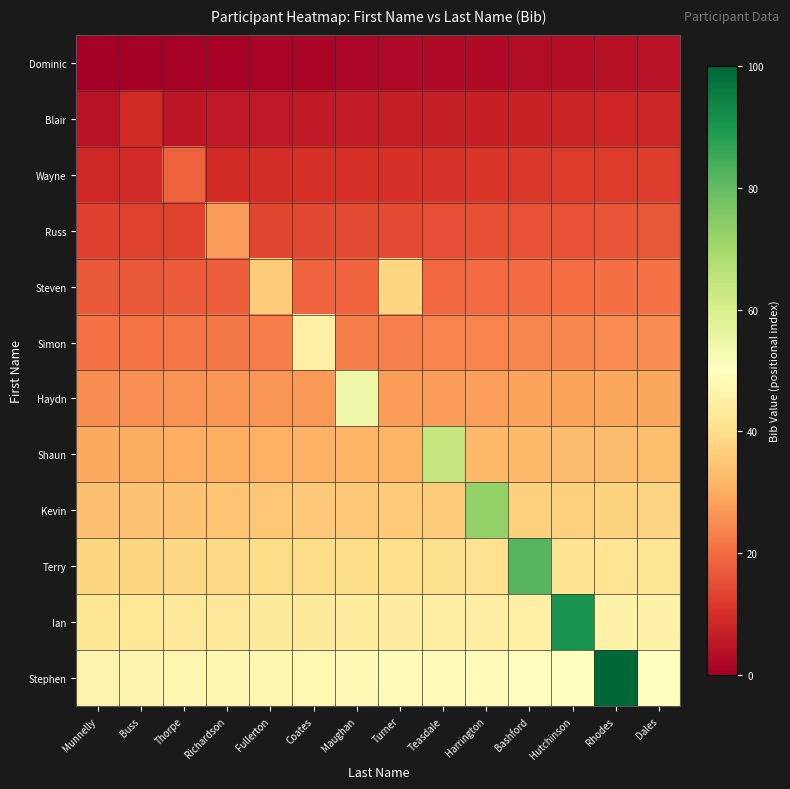

How many data points does each series have?

14